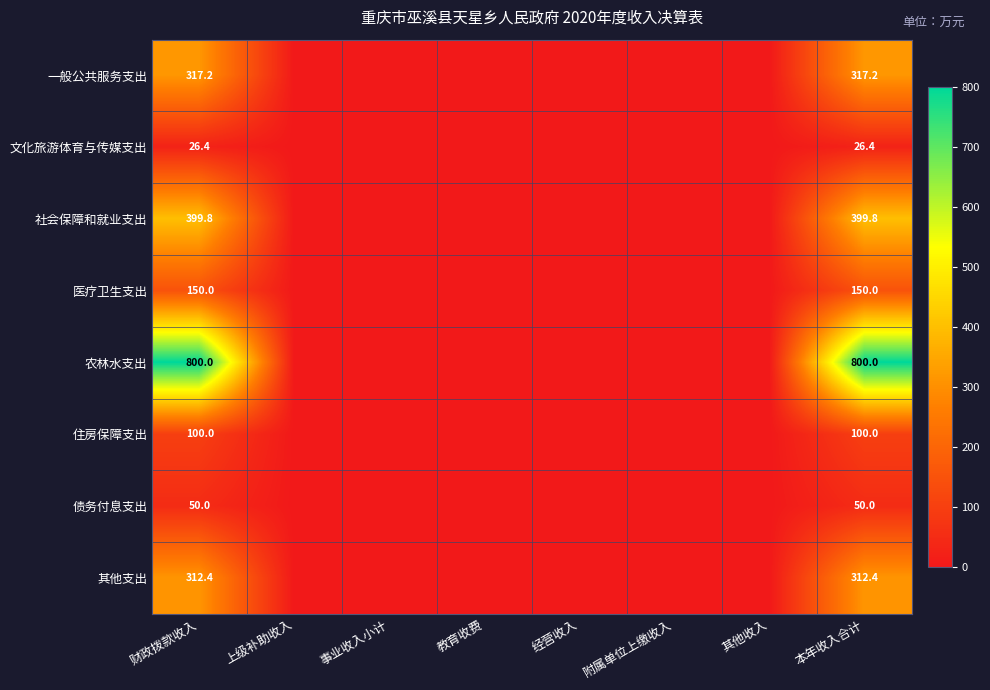

True or false: 医疗卫生支出 has a value of 94.0 at 本年收入合计.

False